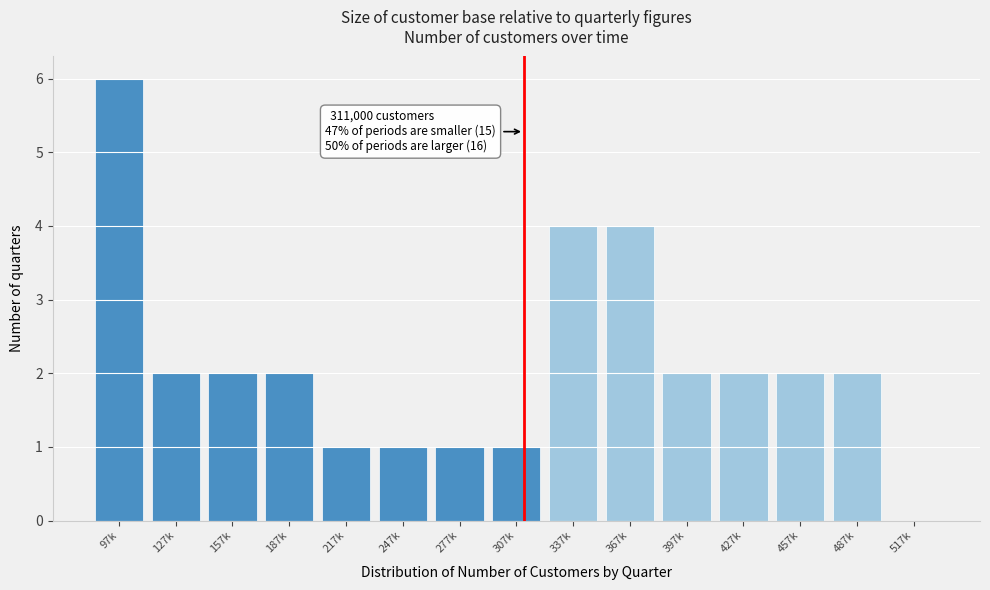

Reading right to left, extract all data points from this chart.

517k=0	487k=2	457k=2	427k=2	397k=2	367k=4	337k=4	307k=1	277k=1	247k=1	217k=1	187k=2	157k=2	127k=2	97k=6